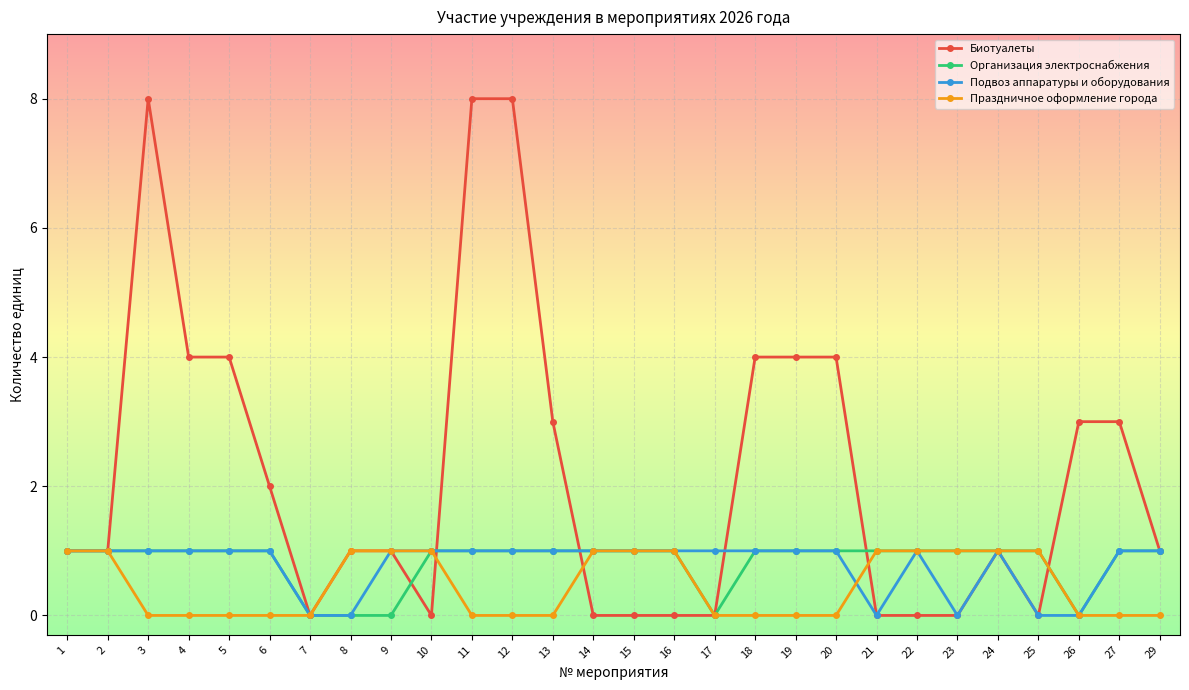

How many lines are shown in the chart?

4